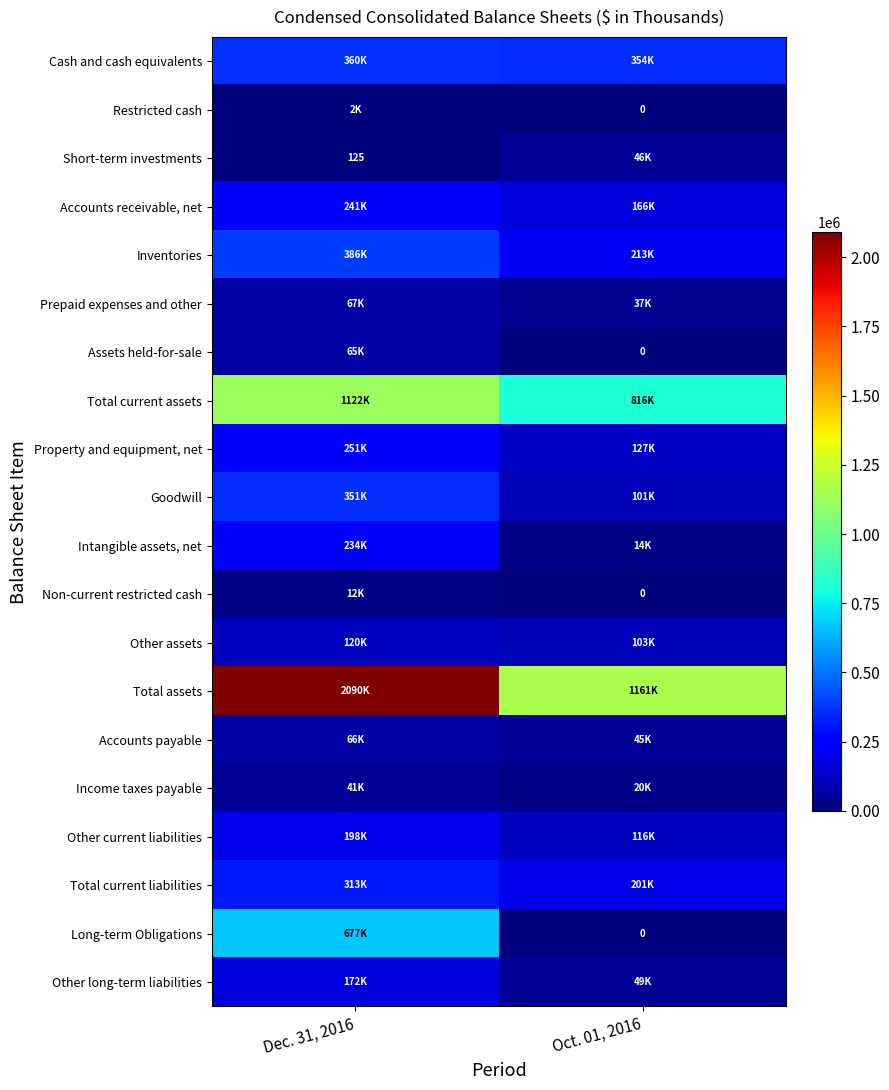

At which category does the chart reach its minimum across all series?

Oct. 01, 2016